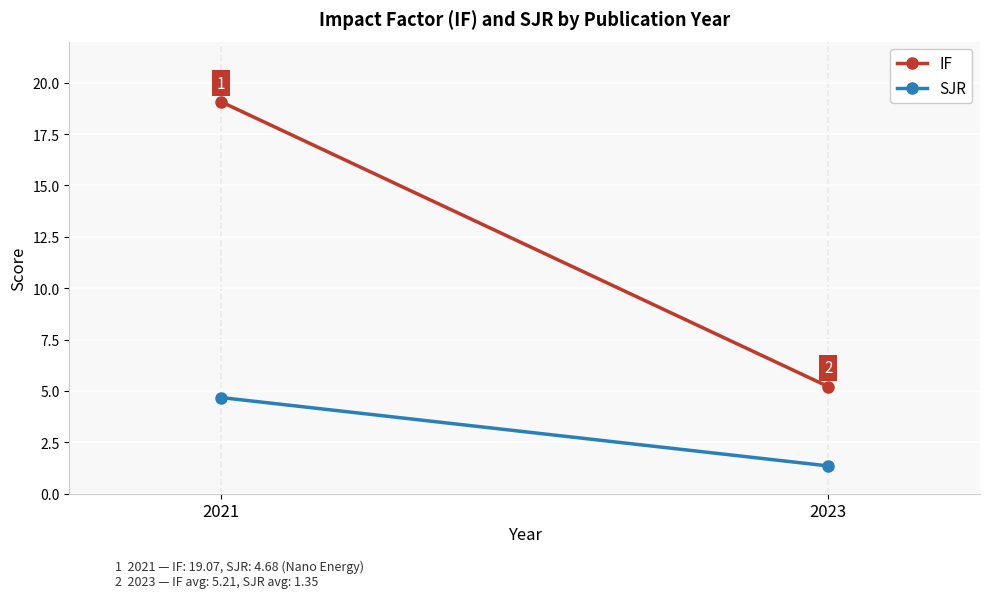

What is the sum of all IF values?

24.3